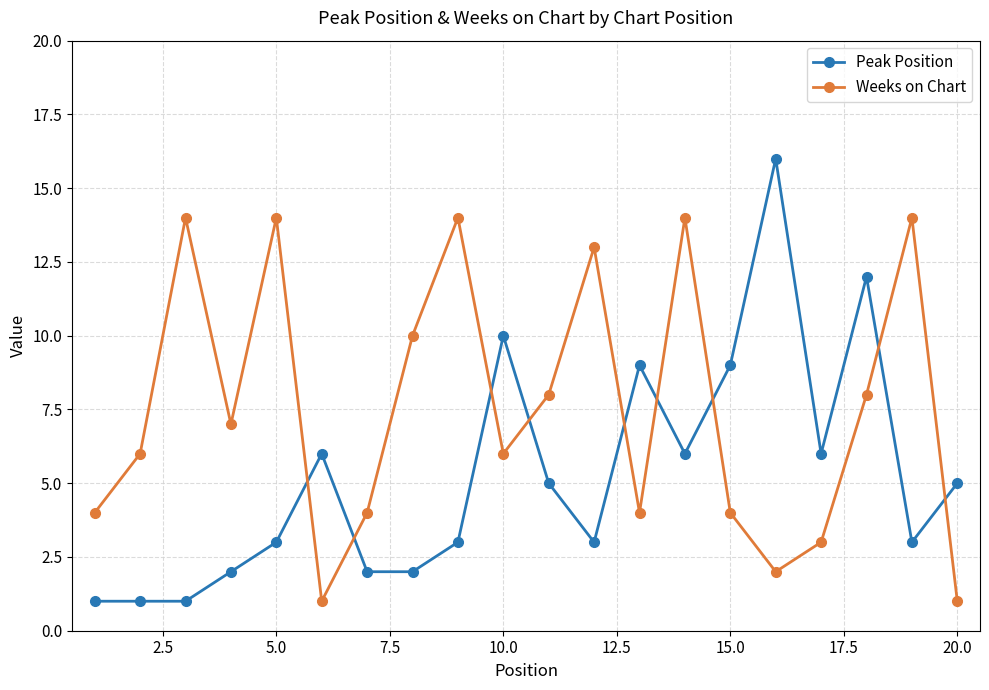

After their last crossing, which series has the higher values: Peak Position or Weeks on Chart?

Peak Position